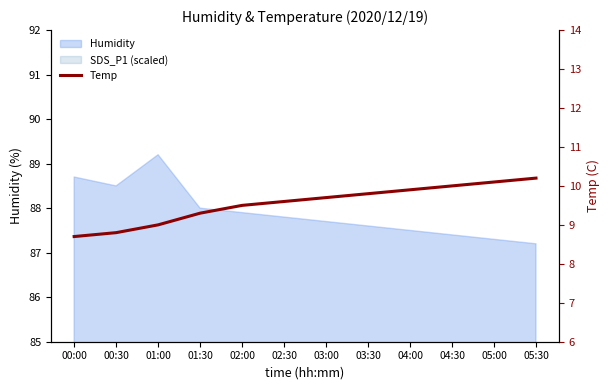

The chart shows a value of 15.1 at 01:00. True or false?

False